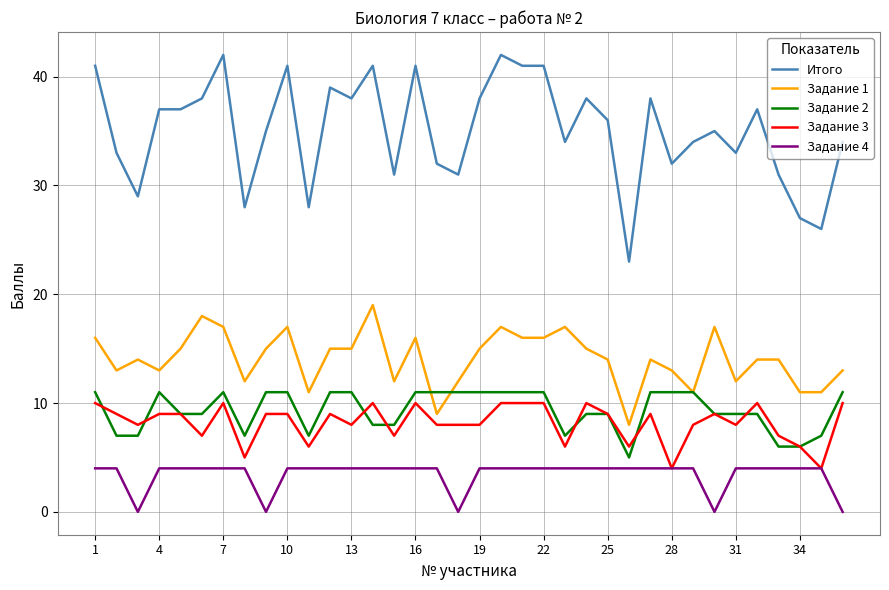

True or false: Задание 3 and Итого intersect in this chart.

False